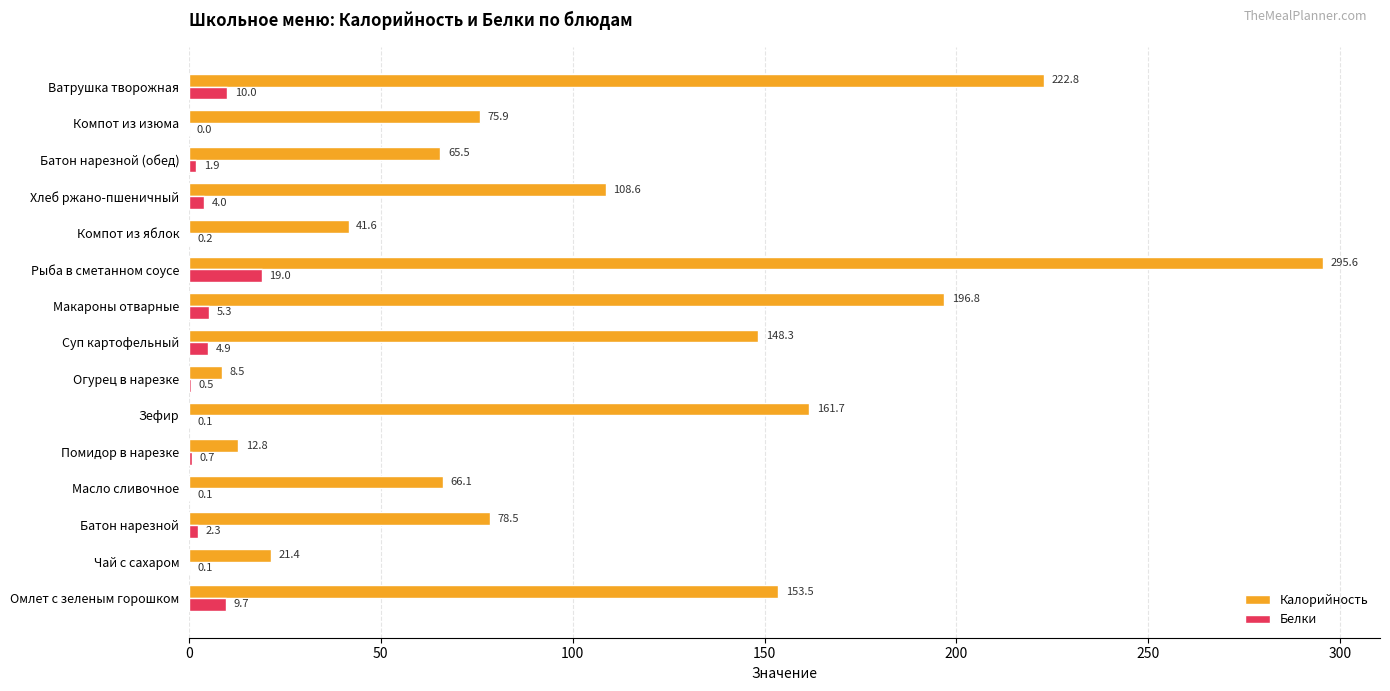

What are all the series names shown in the legend?

Калорийность, Белки